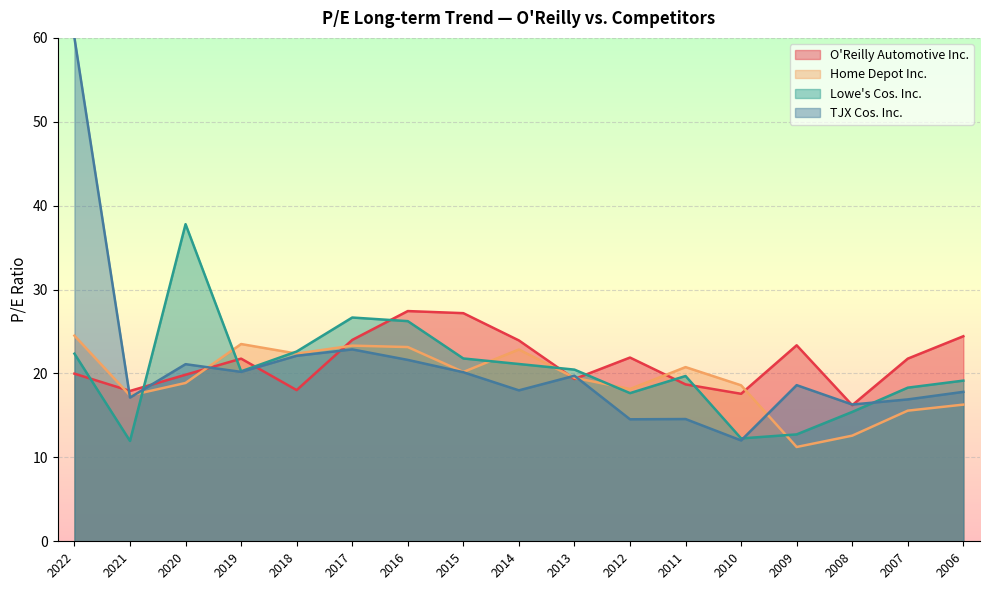

List the series in order of their peak value, lowest first.

Home Depot Inc., O'Reilly Automotive Inc., Lowe's Cos. Inc., TJX Cos. Inc.